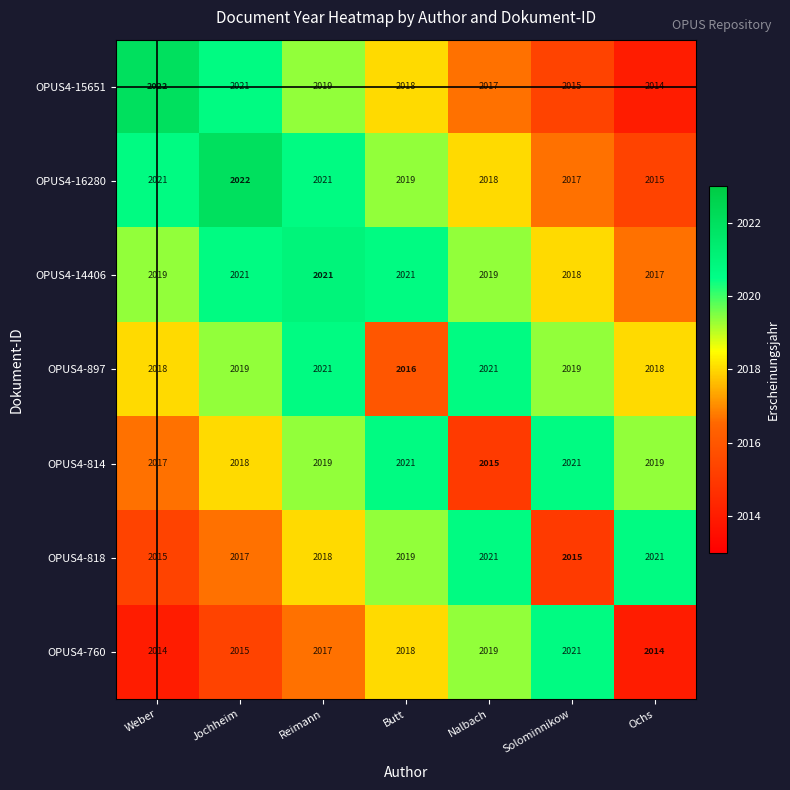

The value of OPUS4-15651 at Weber is 2022. True or false?

True